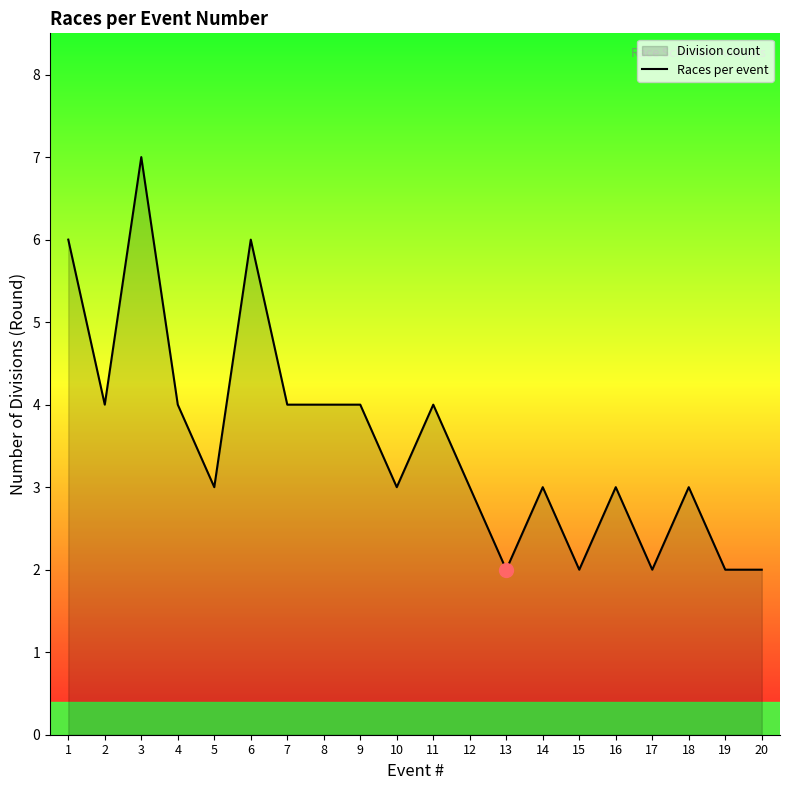

What is the ratio of the value at 5 to the value at 1?

0.5